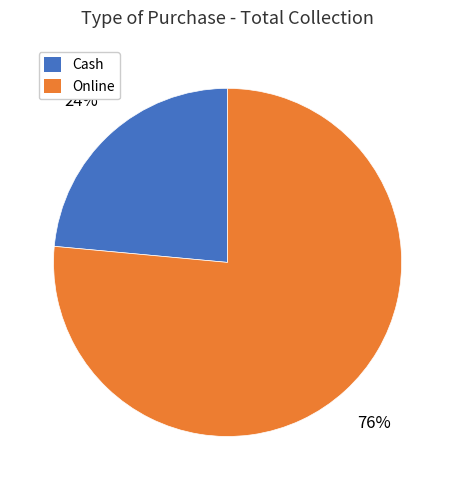

Do Cash and Online together represent more than half of the pie?

Yes